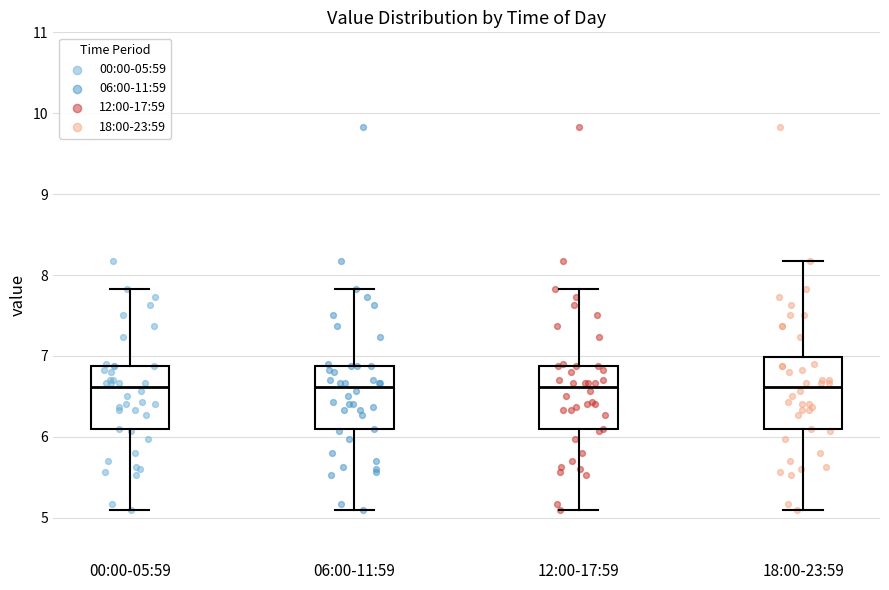

Where does the median line of the box for 12:00-17:59 sit on the y-axis? The values are not printed on the chart, so give them approximately, as read against the axis.

6.6